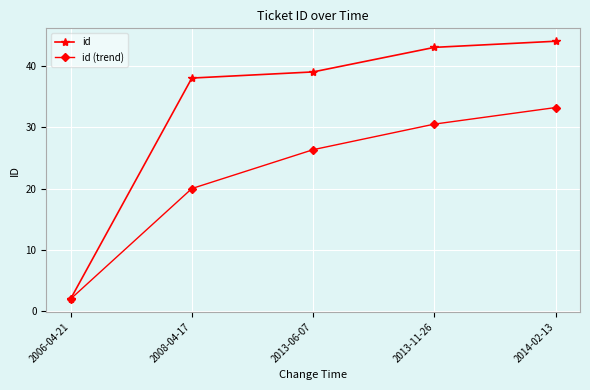

The id series shows 2.0 at 2006-04-21. True or false?

True